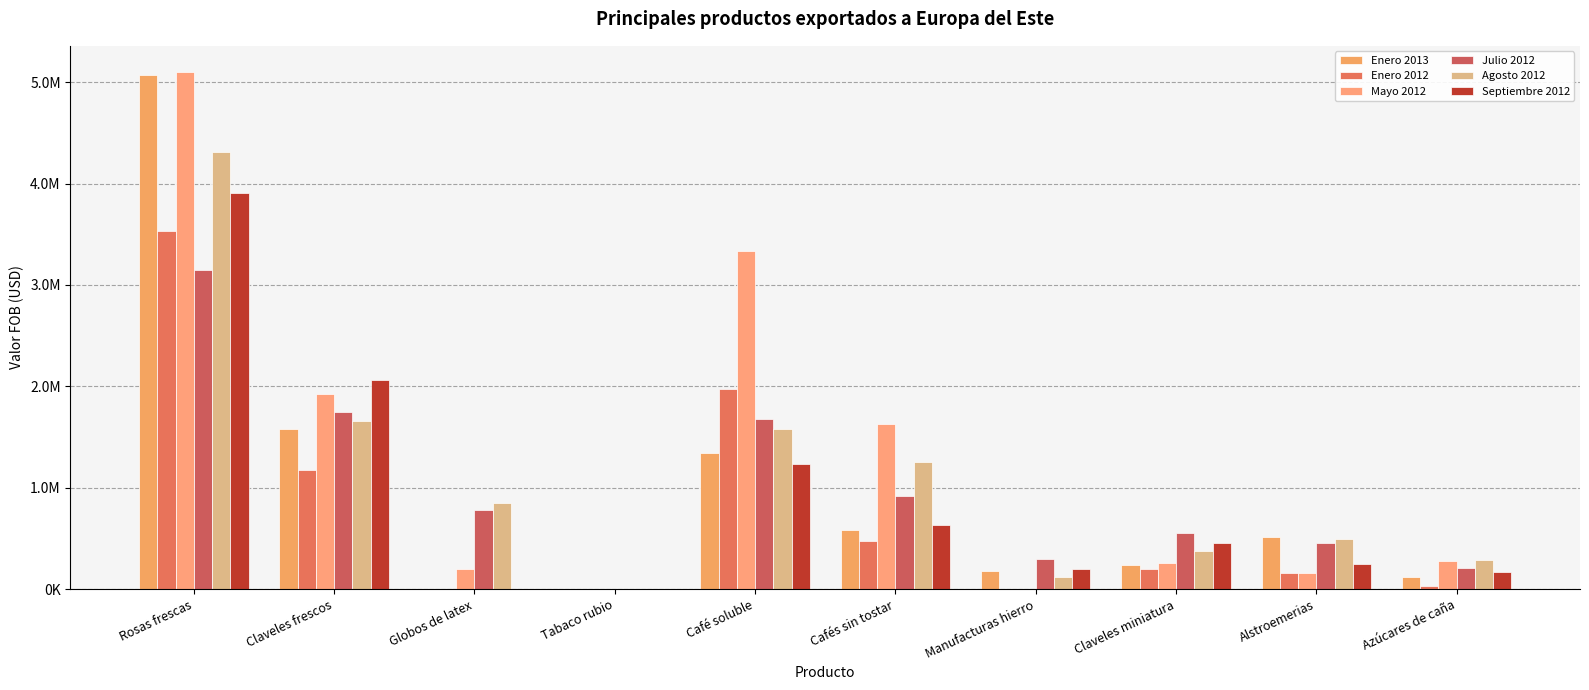

What is the spread (max minus min) of values at Manufacturas hierro?

294061.0